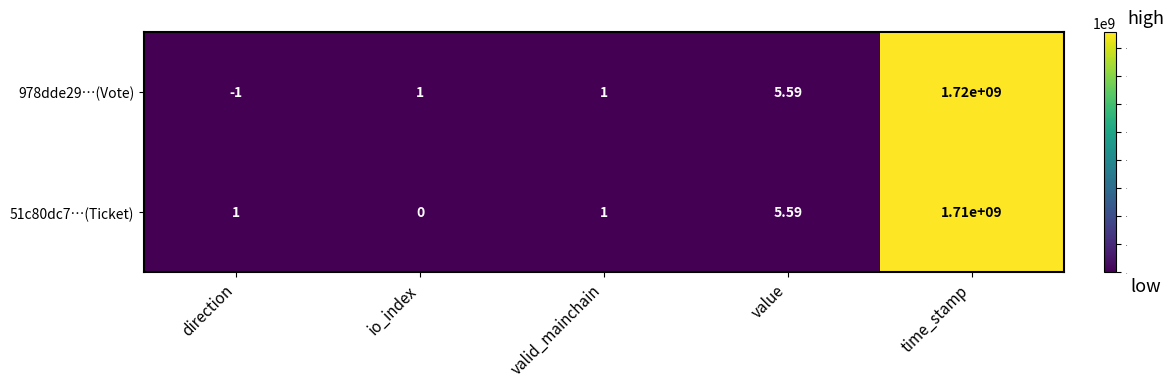

Which category has the lowest value in the 978dde29…(Vote) series?

direction